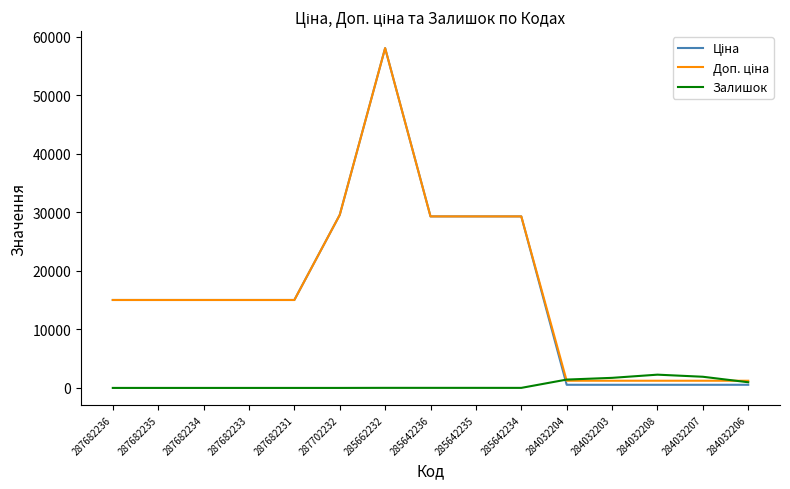

What is the greatest value displayed?

58037.0